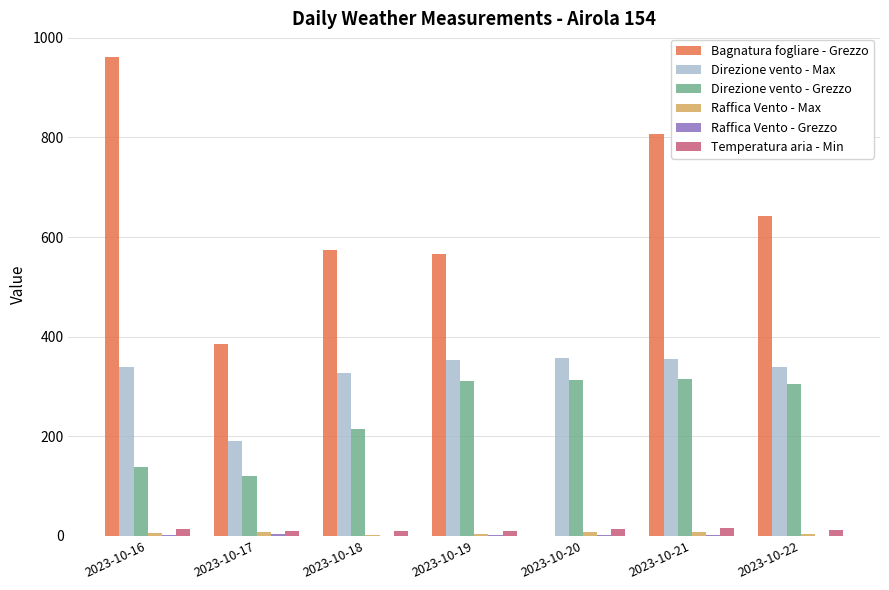

What is the total value across all series at 2023-10-18?

1128.6